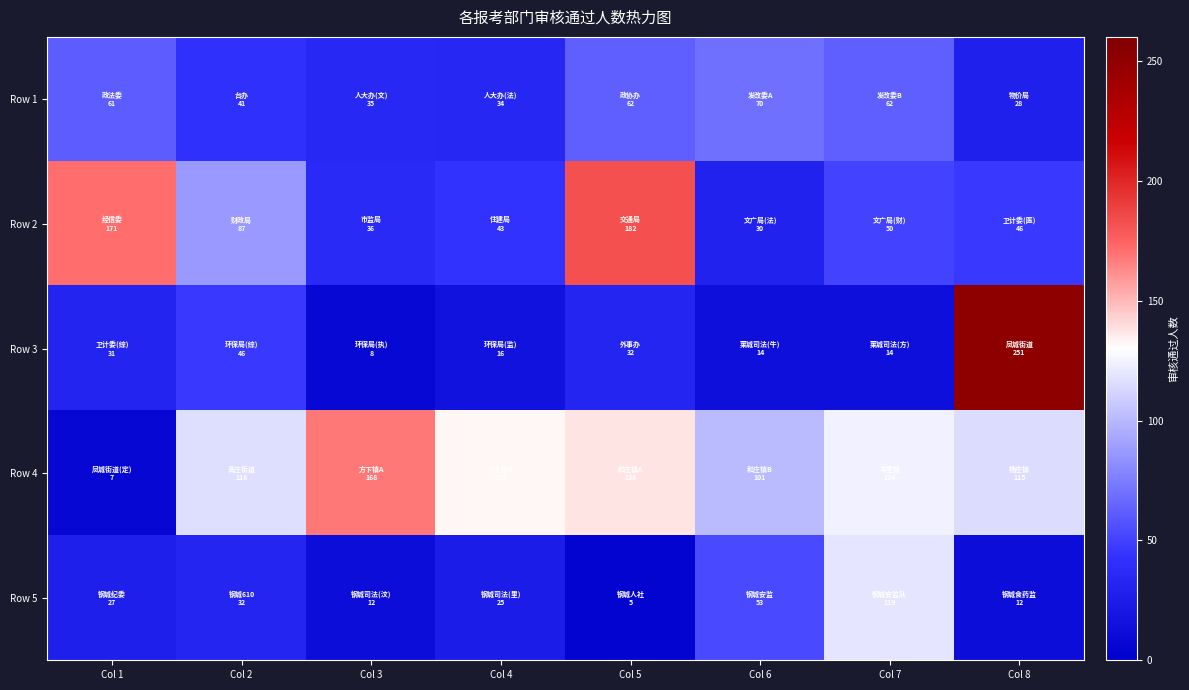

Reading left to right, list all the values displayed in this chart.

Row 1: Col 1=61	Col 2=41	Col 3=35	Col 4=34	Col 5=62	Col 6=70	Col 7=62	Col 8=28
Row 2: Col 1=171	Col 2=87	Col 3=36	Col 4=43	Col 5=182	Col 6=30	Col 7=50	Col 8=46
Row 3: Col 1=31	Col 2=46	Col 3=8	Col 4=16	Col 5=32	Col 6=14	Col 7=14	Col 8=251
Row 4: Col 1=7	Col 2=116	Col 3=168	Col 4=133	Col 5=138	Col 6=101	Col 7=124	Col 8=115
Row 5: Col 1=27	Col 2=32	Col 3=12	Col 4=25	Col 5=5	Col 6=53	Col 7=119	Col 8=12